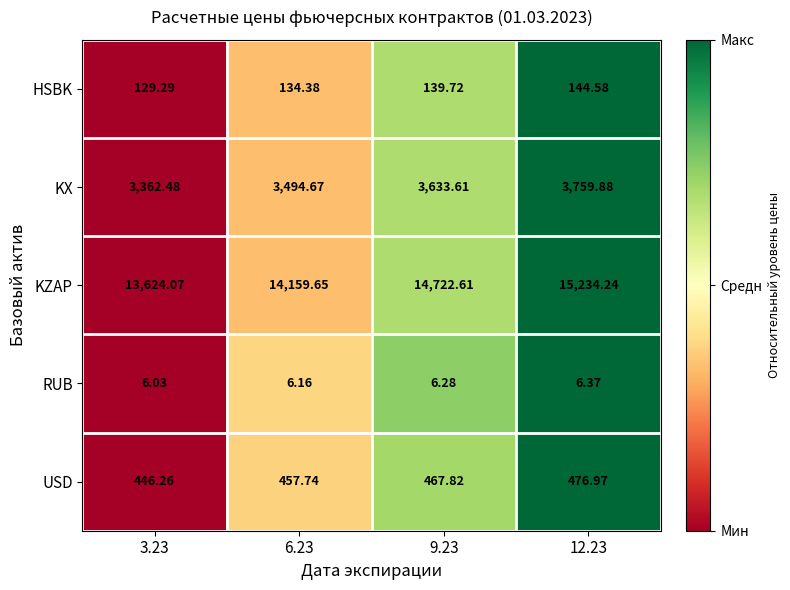

Which series changed the most between 3.23 and 9.23?

KZAP